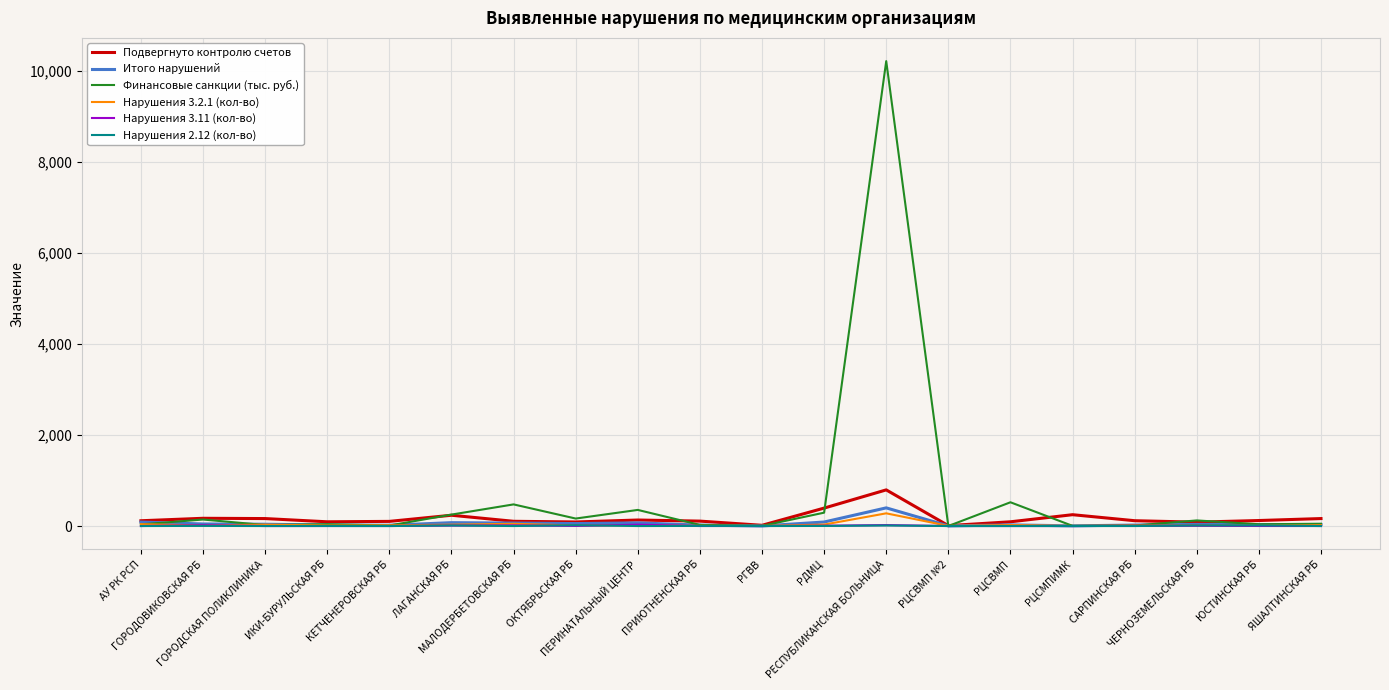

Which series has the largest range (max minus min)?

Финансовые санкции (тыс. руб.)